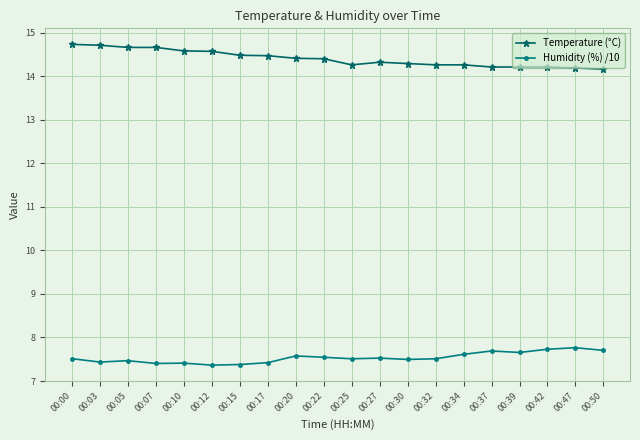

Is the value of Humidity (%) /10 at 00:39 greater than the value of Temperature (°C) at 00:15?

No